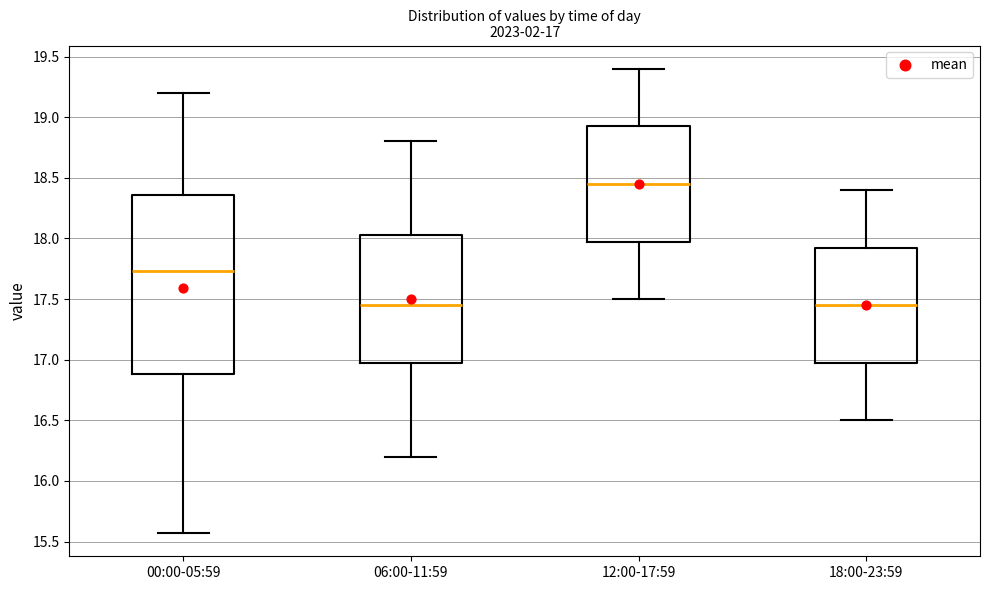

Comparing the boxes themselves (not the whiskers), which one is the tallest?

00:00-05:59